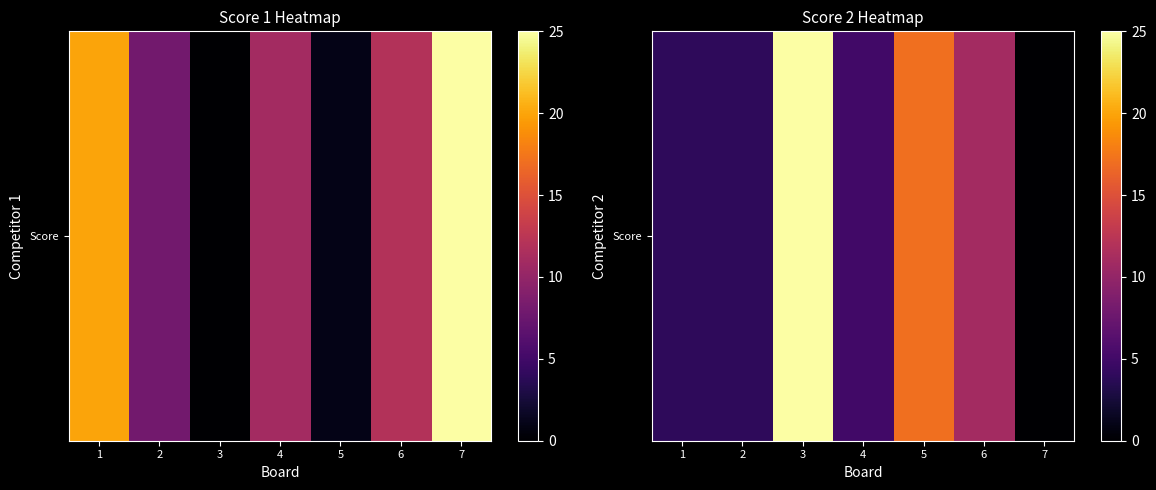

Reading right to left, extract all data points from this chart.

7=0	6=11	5=17	4=5	3=25	2=4	1=4